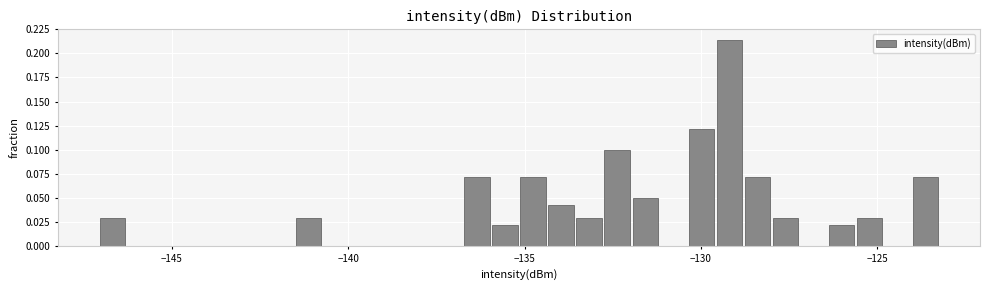

Read against the x-axis, roughly where is the centre of the tallest bar?

-129.0